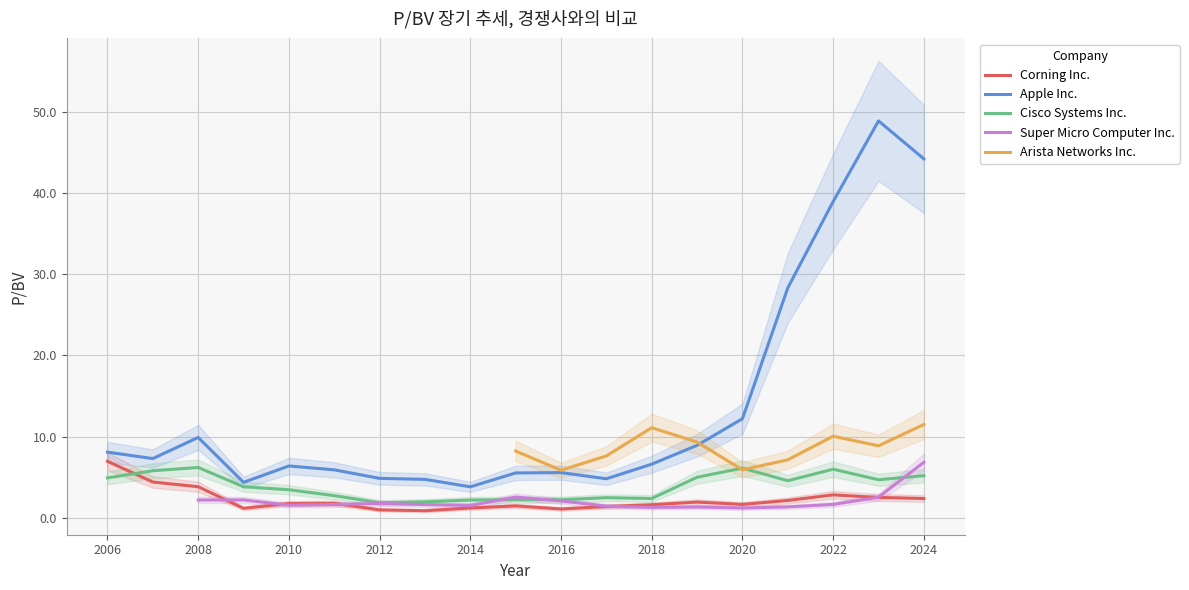

What is the value of the Corning Inc. point at the 18th from the left?

2.5